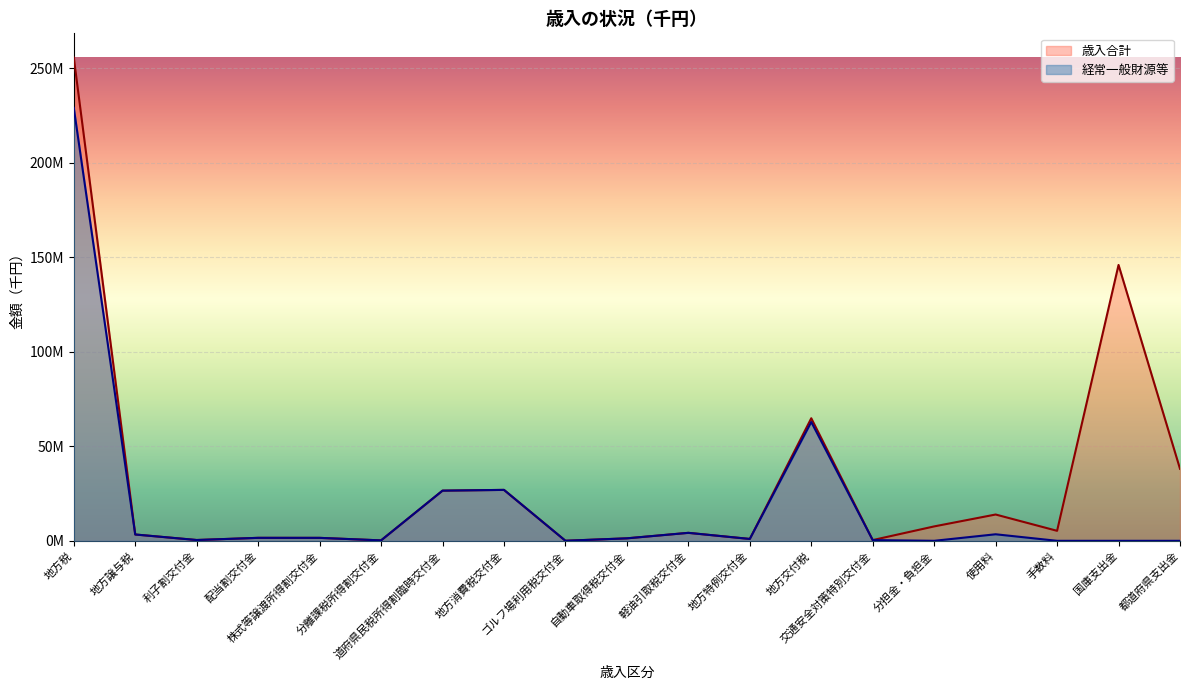

At which category is the sum across all series the highest?

地方税